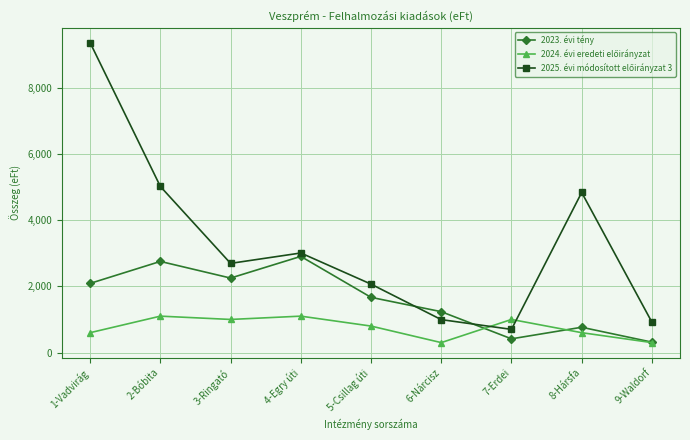

Where is the first local minimum for 2023. évi tény?

3-Ringató